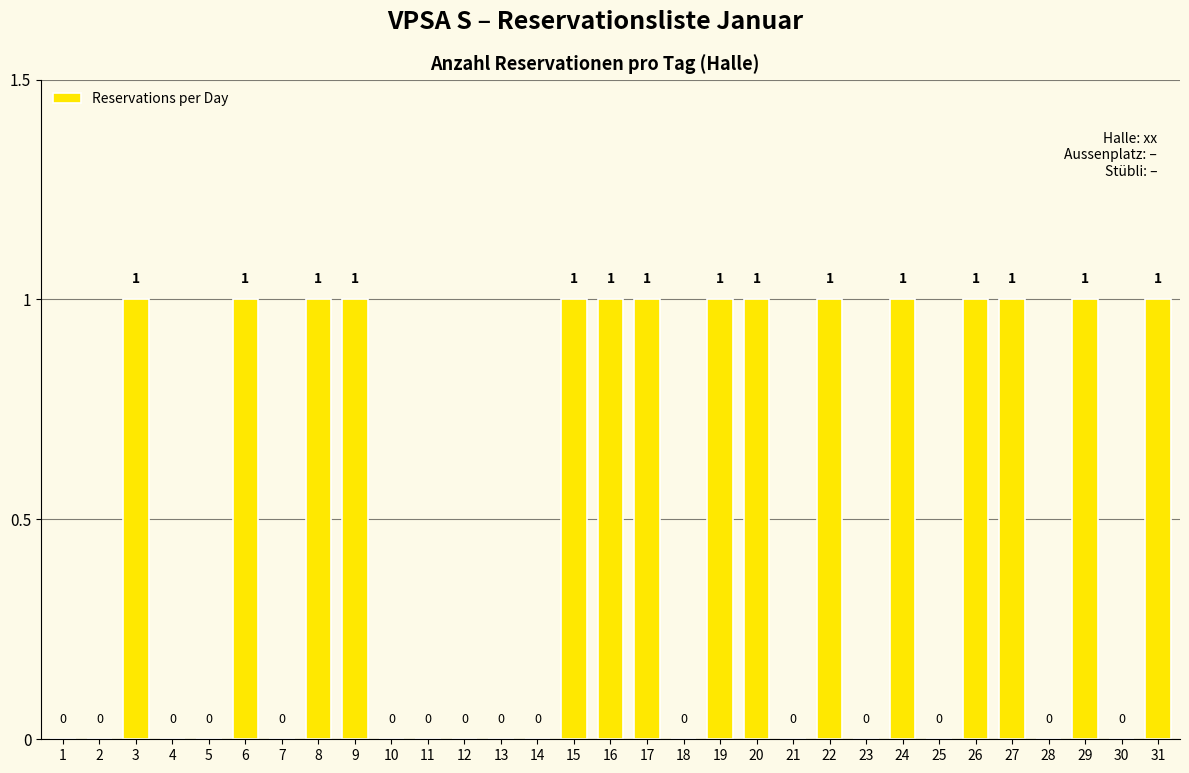

The chart shows a value of 1 at 19. True or false?

True